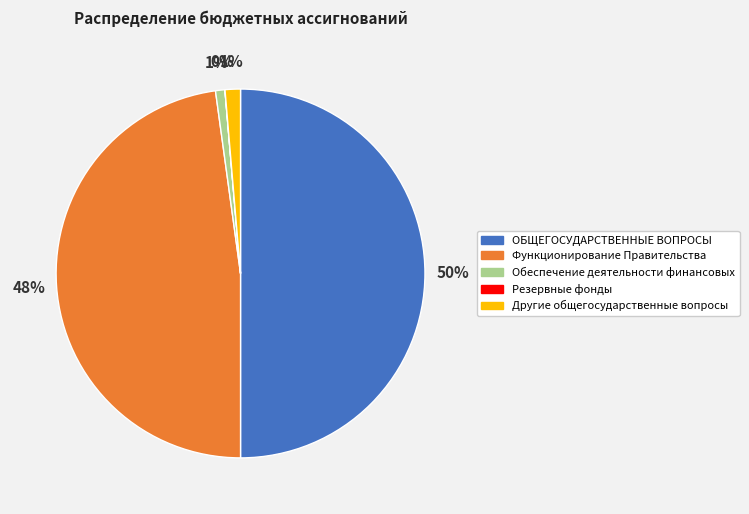

Is Функционирование Правительства the majority of the pie?

No